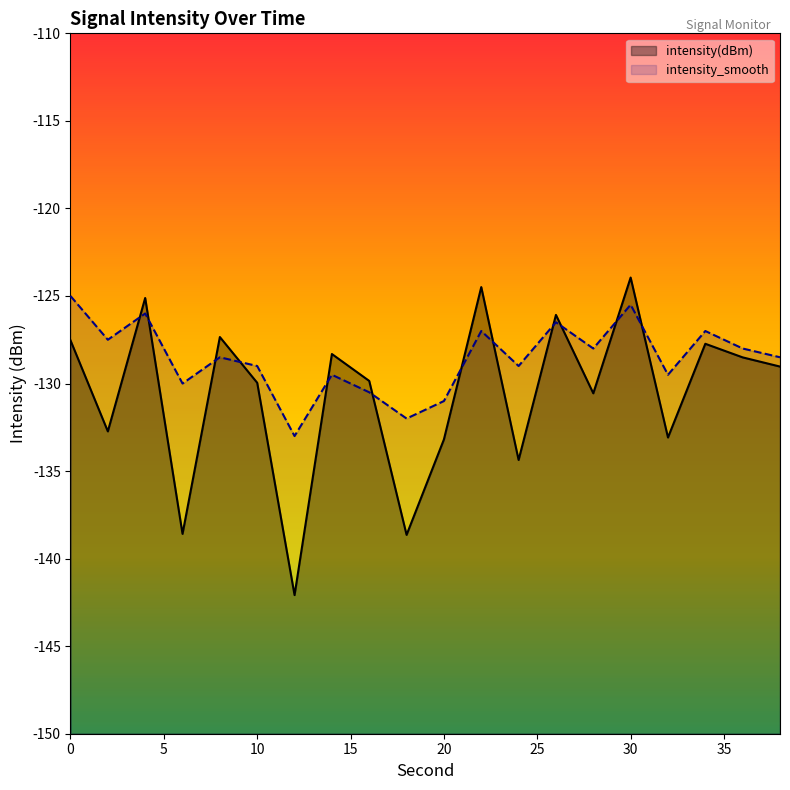

Which series ends up on top after the final intersection of intensity(dBm) and intensity_smooth?

intensity_smooth